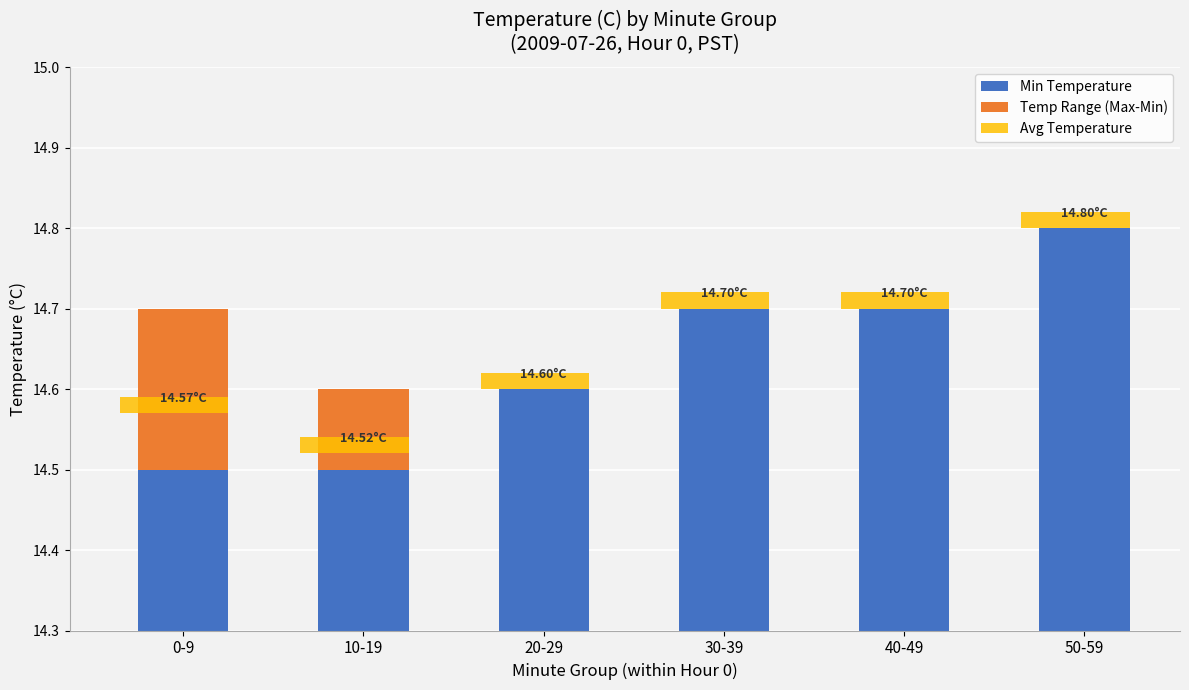

How many distinct data groups are displayed?

3